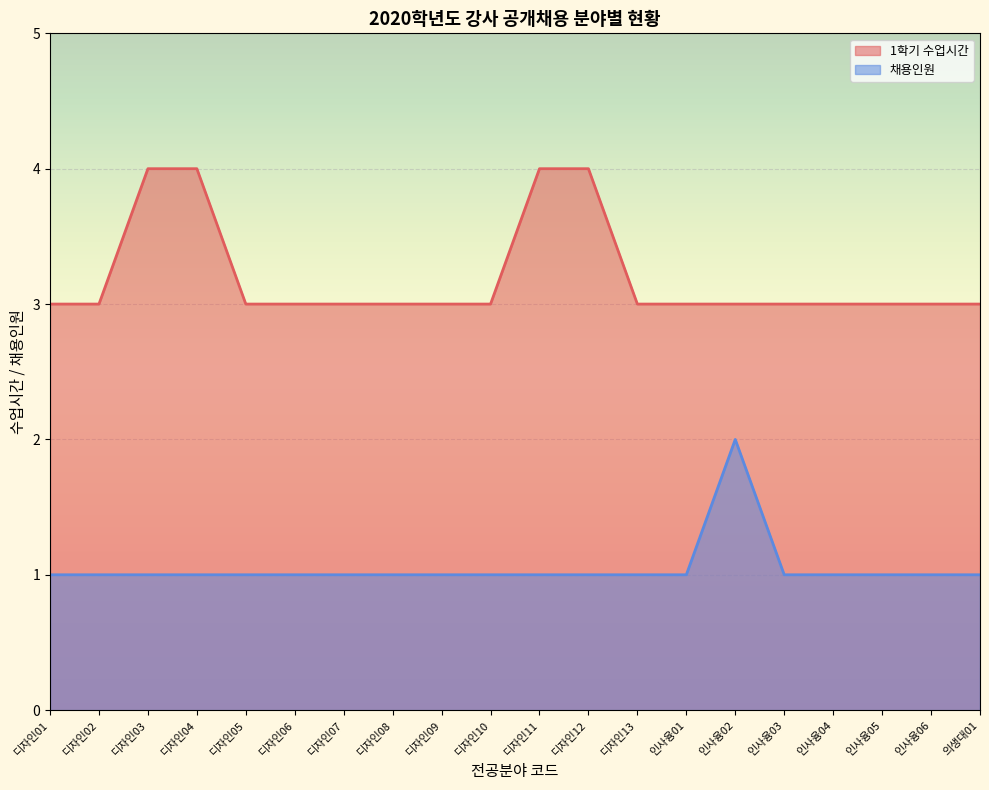

What are all the series names shown in the legend?

1학기 수업시간, 채용인원